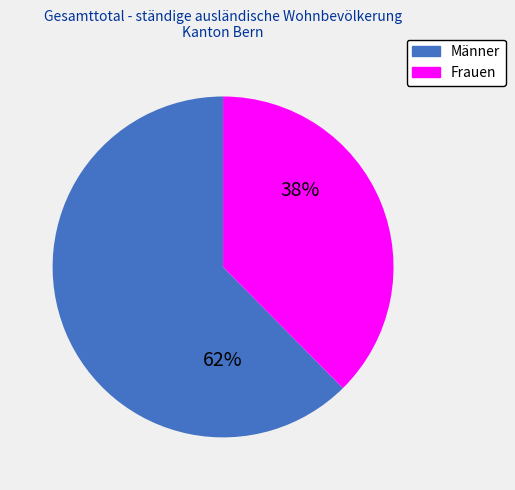

Which slice is the smallest?

Frauen